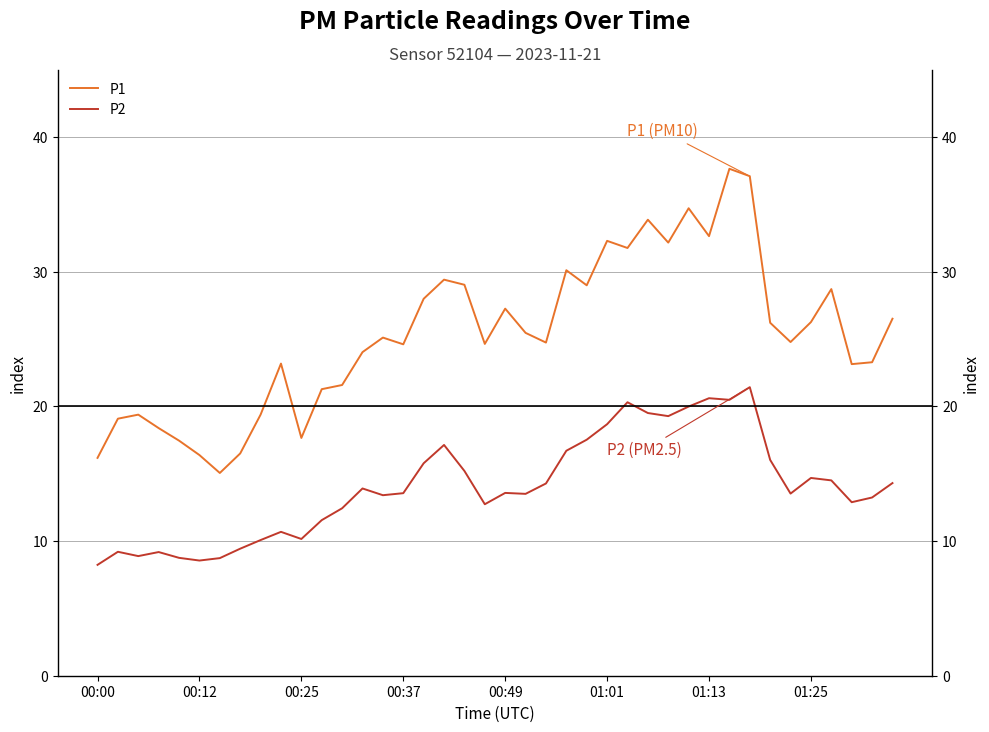

What value does the P2 series have at 9?

10.7